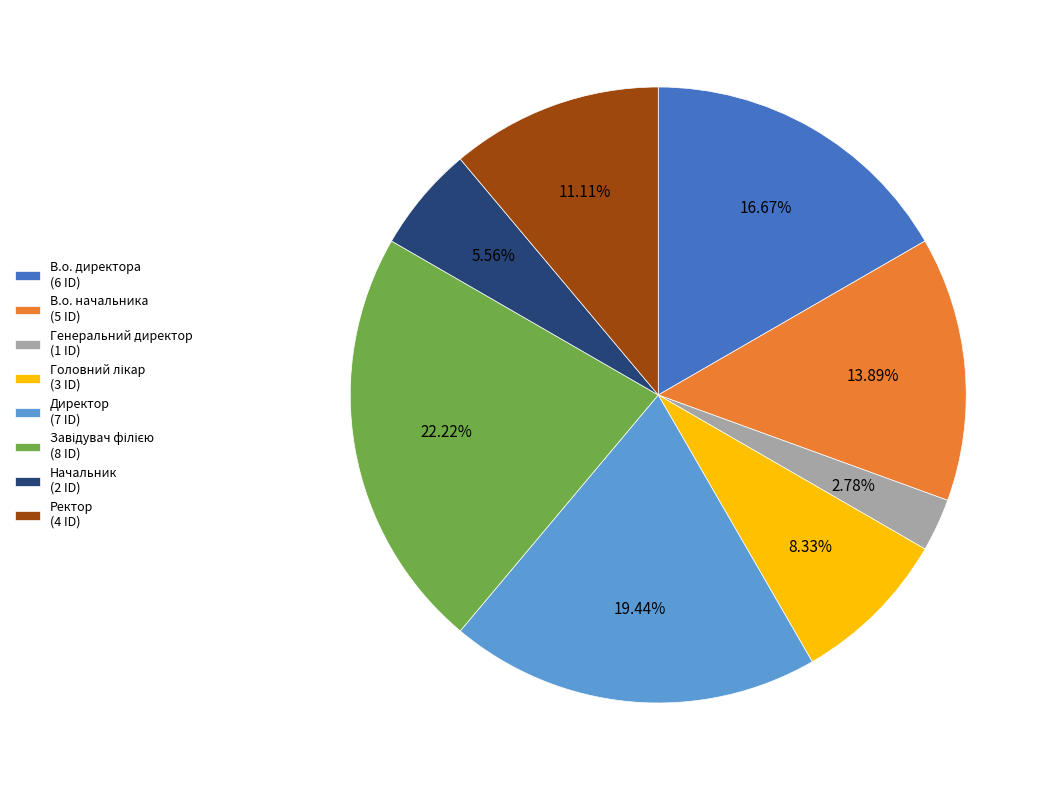

Does Начальник (2 ID) represent more than half of the total?

No